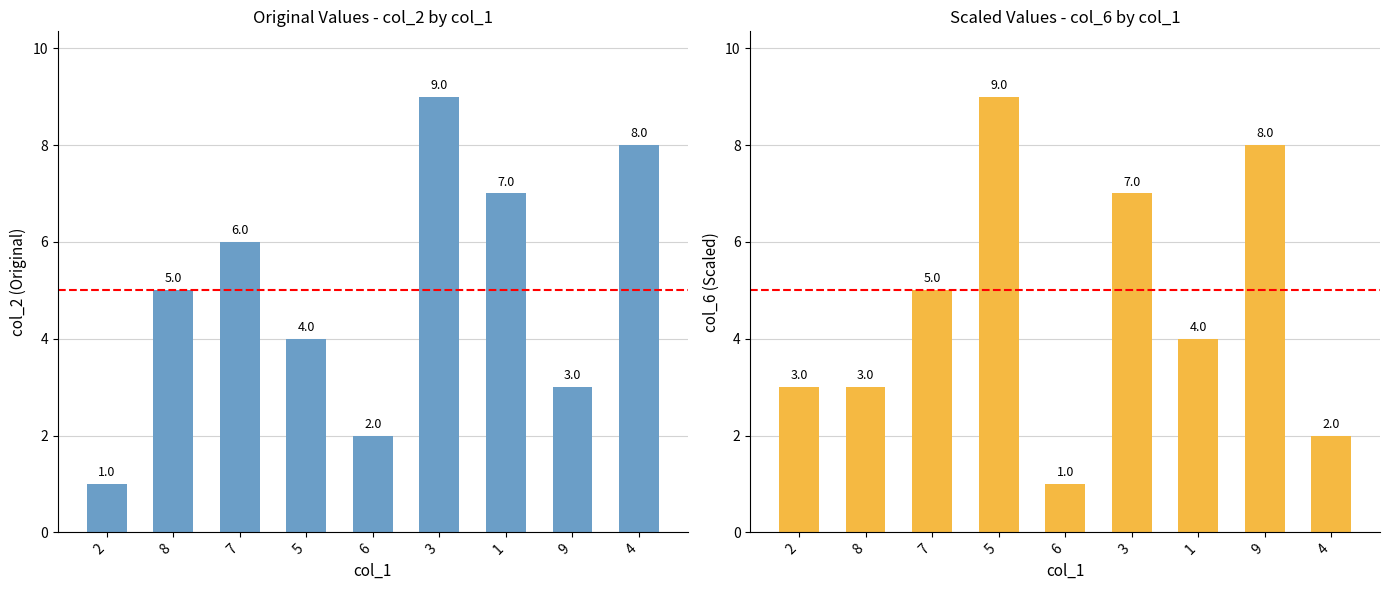

Where is col_2 nearest to the value 5?

8